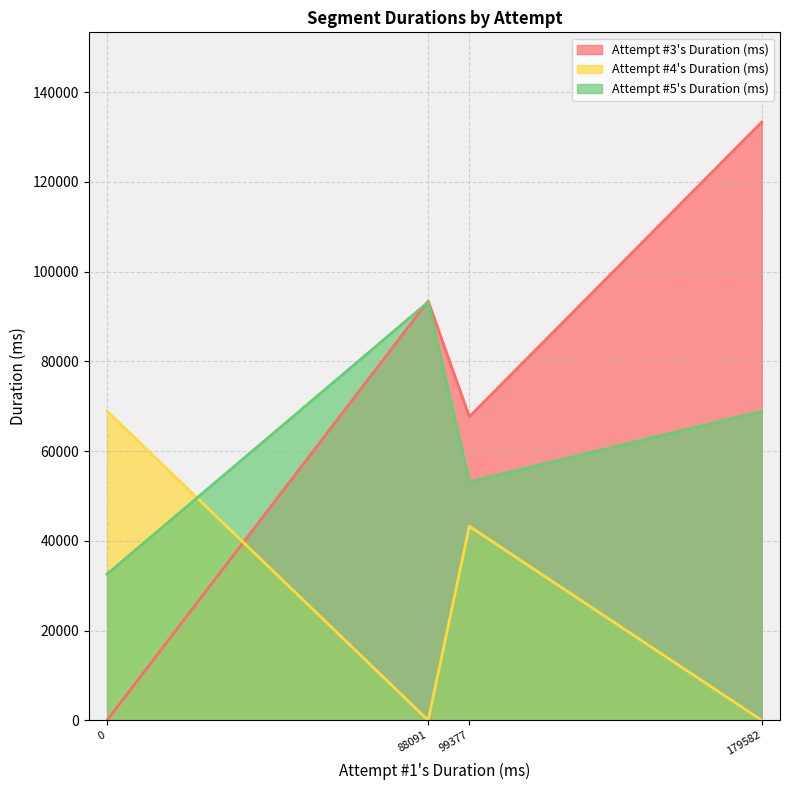

Is it true that Attempt #4's Duration (ms) equals 27251 at 99377?

False